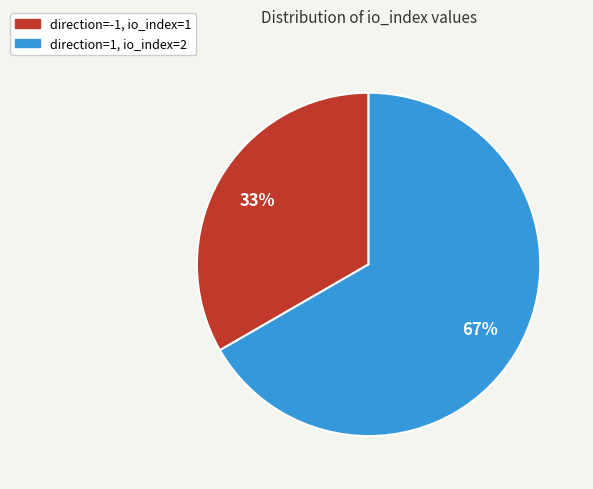

To the nearest percent, what is the combined percentage of direction=1, io_index=2 and direction=-1, io_index=1?

100%